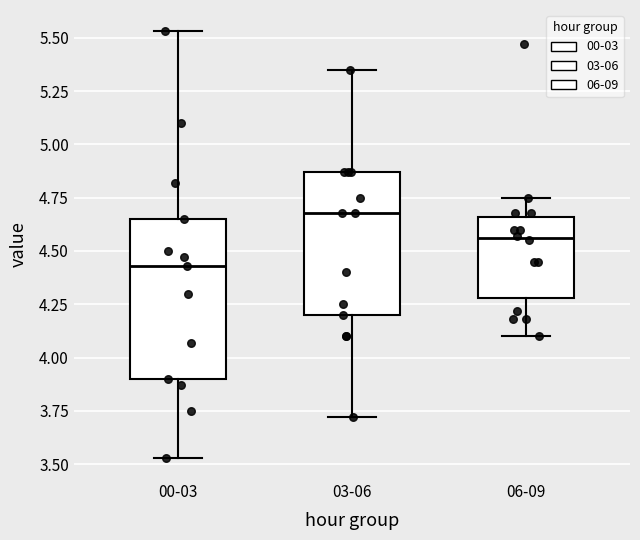

Comparing the boxes themselves (not the whiskers), which one is the tallest?

00-03